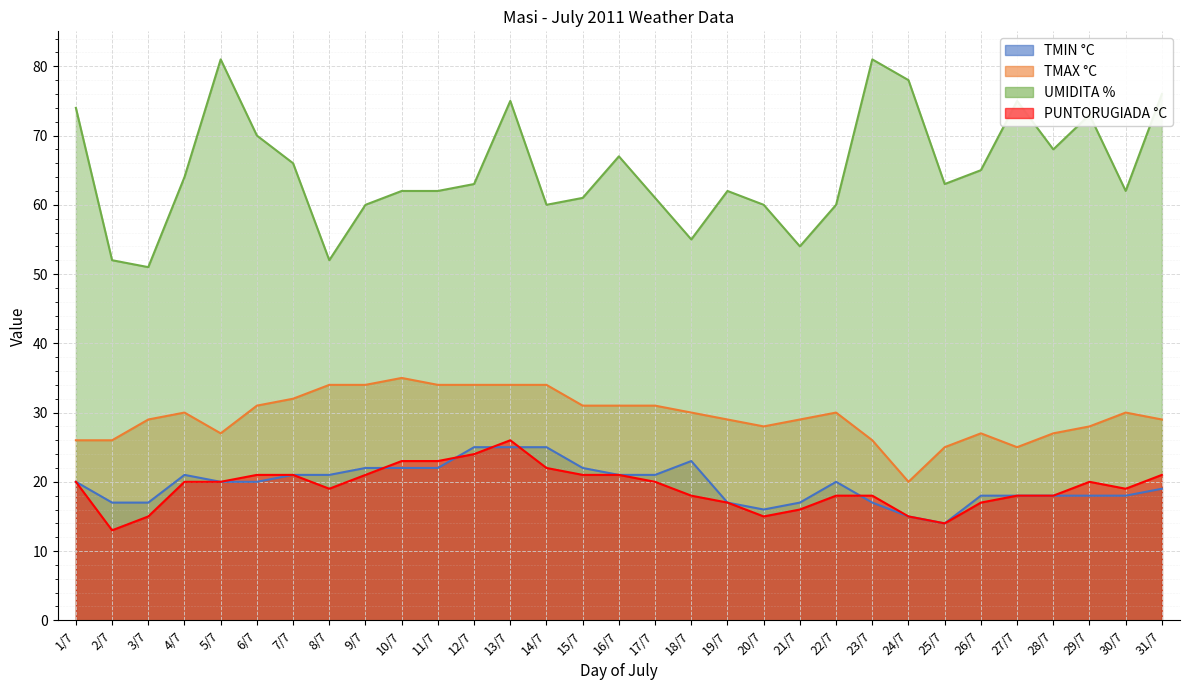

What is the label of the 3rd point from the right?

29/7